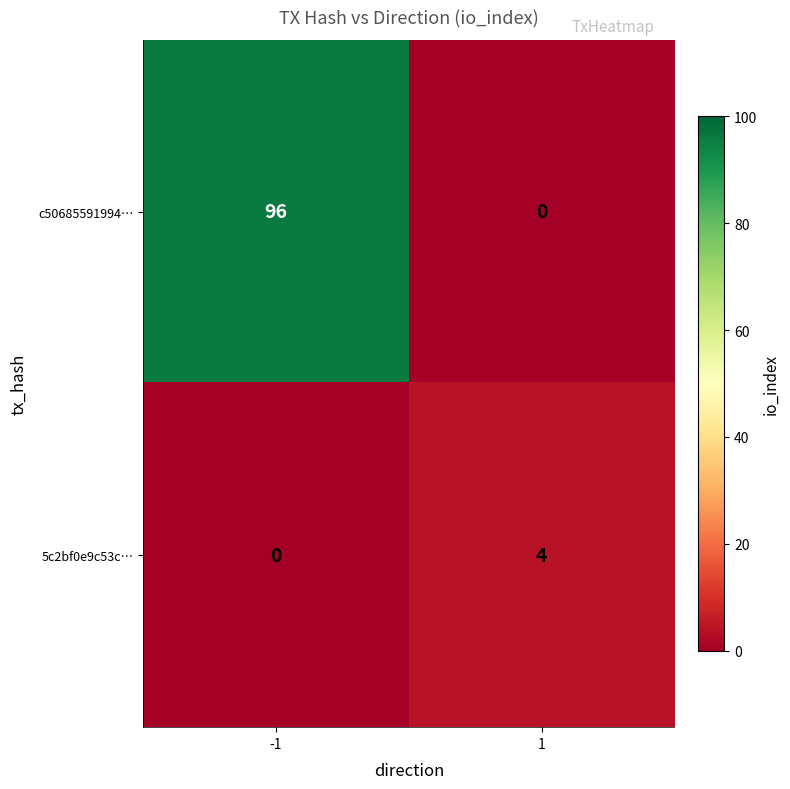

Between -1 and 1, which series saw the biggest shift?

c50685591994…